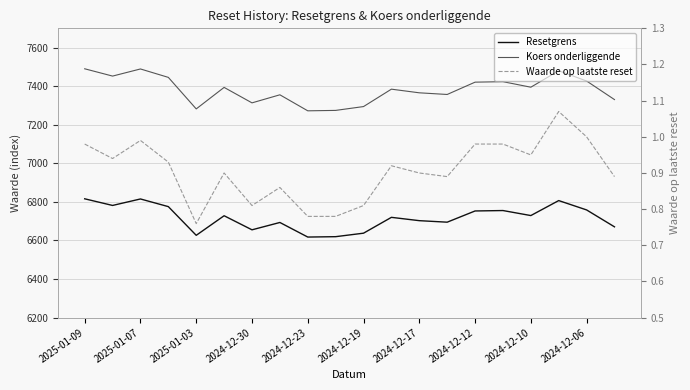

In Resetgrens, how many points are lower than both neighbors (excluding endpoints)?

6